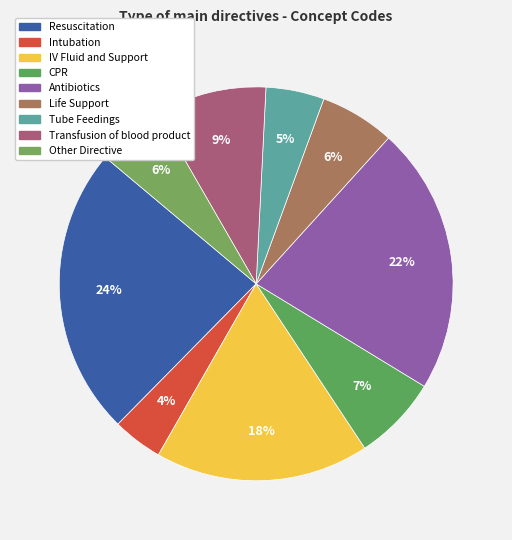

To the nearest percent, what percentage of the pie is Life Support?

6%